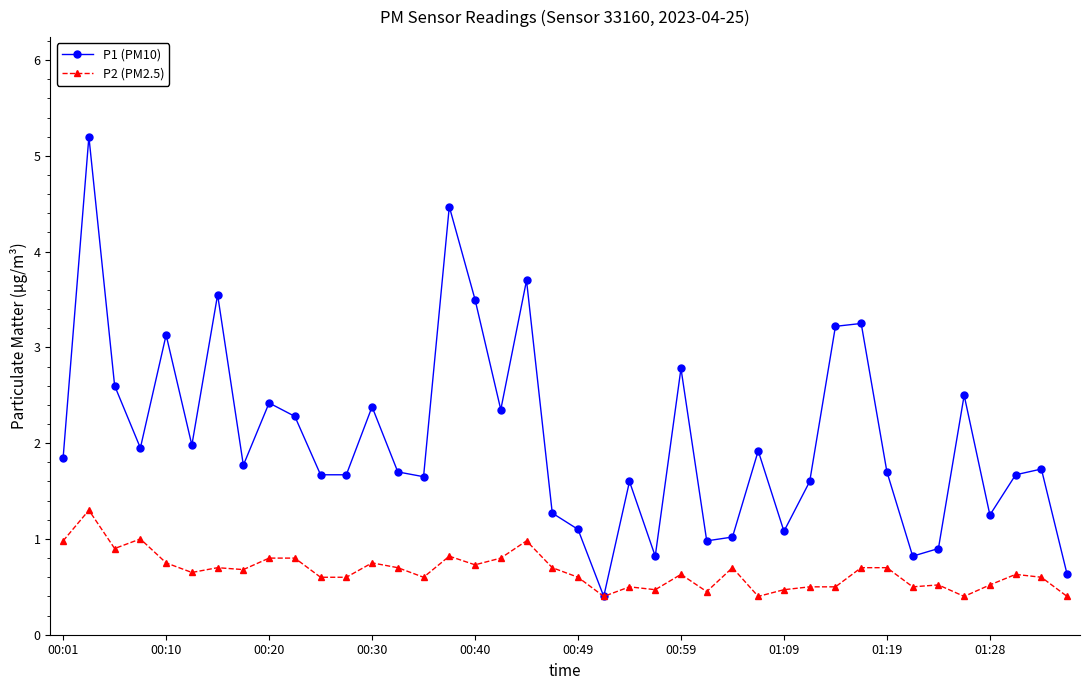

Is this an area chart (filled region under the line)?

No